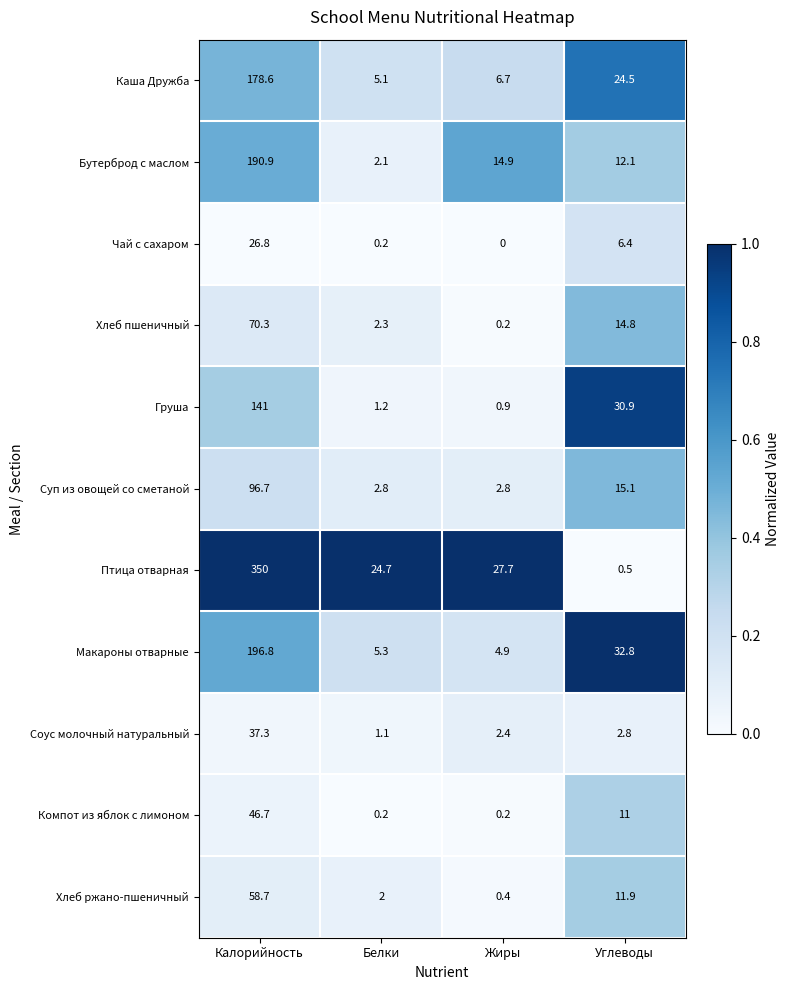

Which series changed the most between Калорийность and Углеводы?

Птица отварная